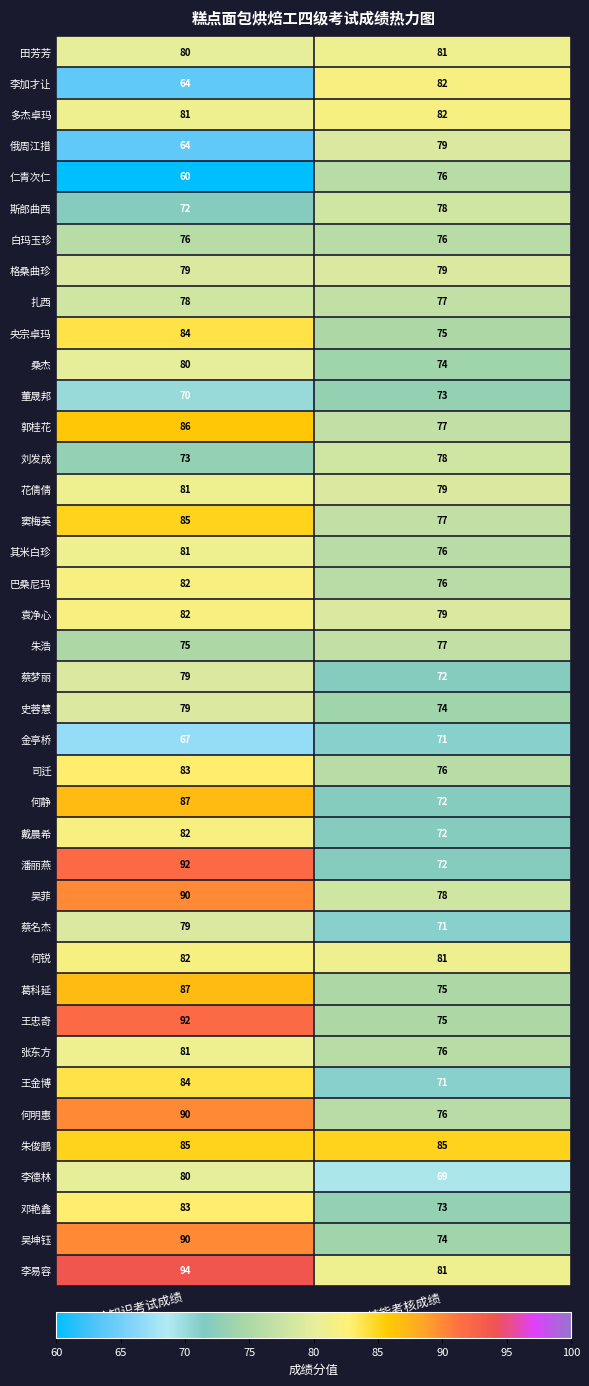

Between 理论知识考试成绩 and 技能考核成绩, which series saw the biggest shift?

潘丽燕